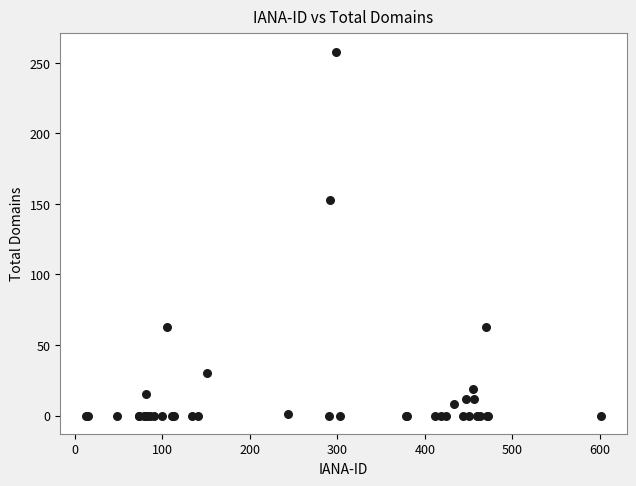

What Y value in the scatter plot is closest to 129?

153